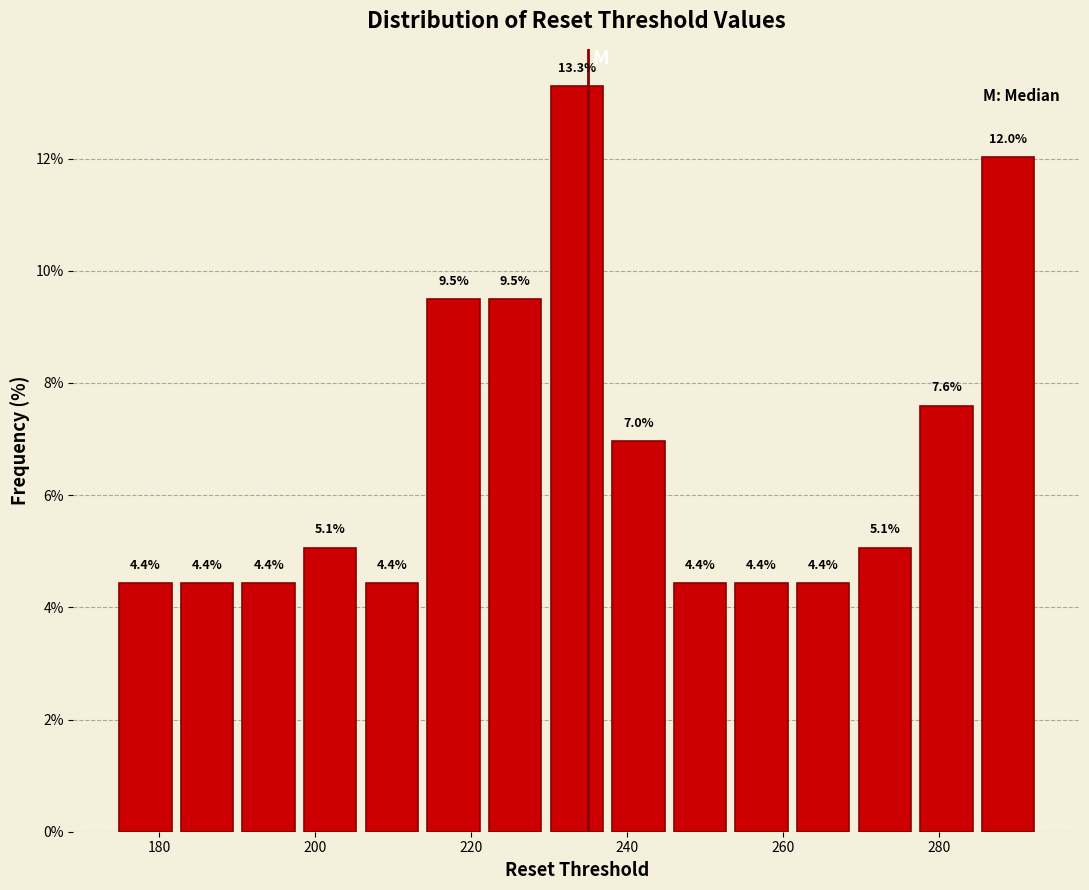

Around what value on the x-axis is the tallest bar? Give the approximate position of its centre, as read against the axis.

234